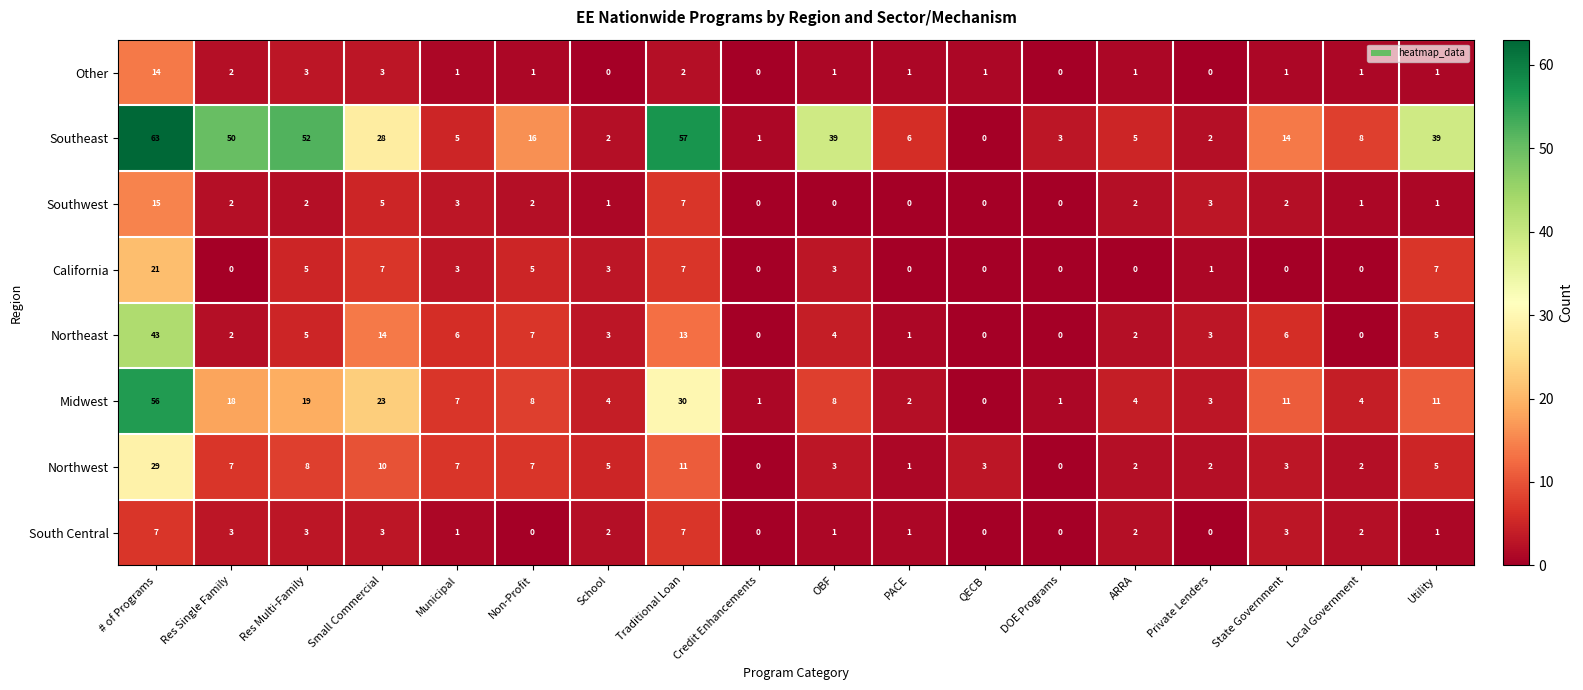

What is the difference between the Southeast values at QECB and Small Commercial?

28